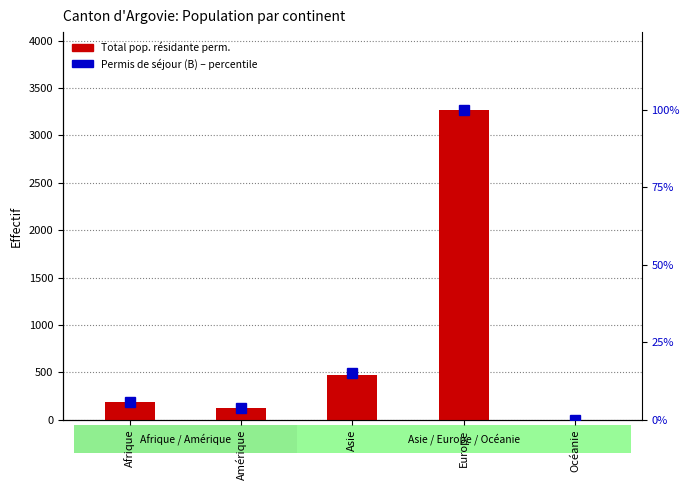

Is the value of Permis de séjour (B) (percentile) at Océanie greater than the value of Total pop. résidante perm. at Europe?

No